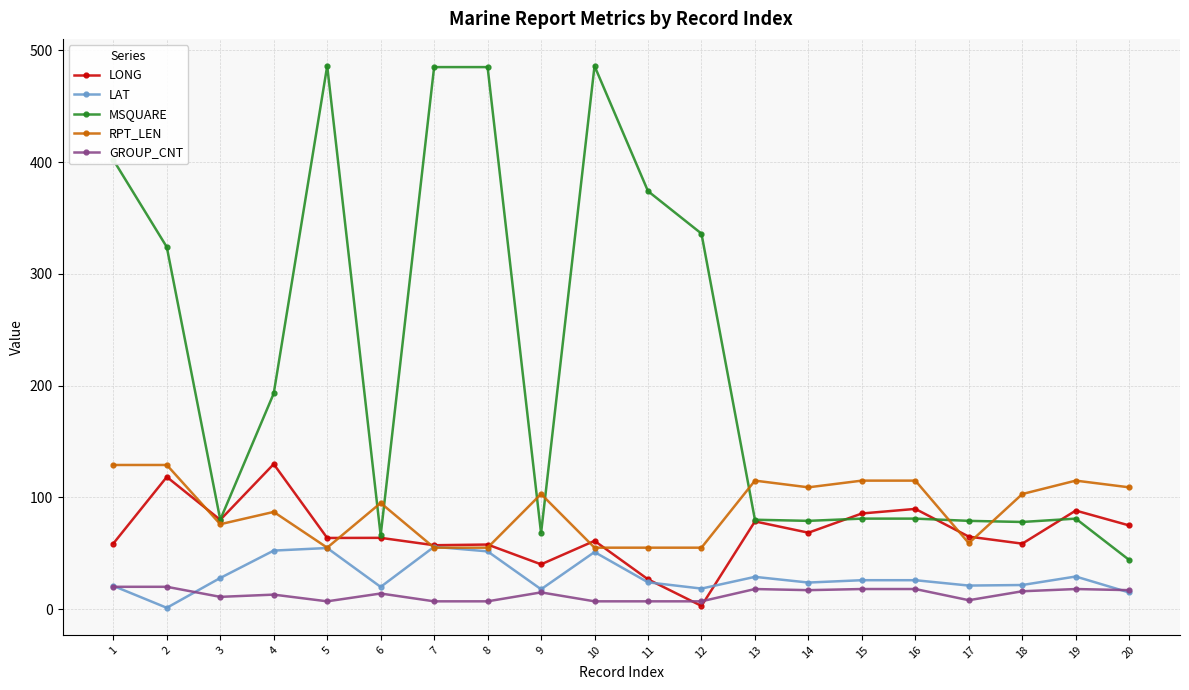

Between 9 and 15, which series saw the biggest shift?

LONG